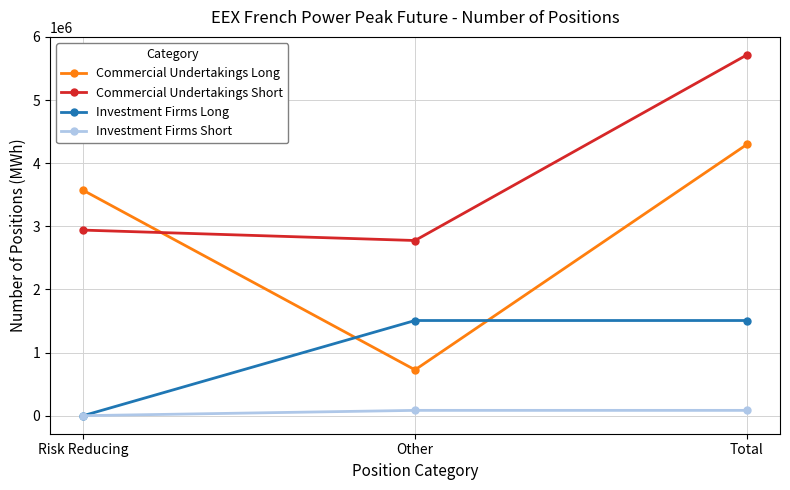

What is the difference between the highest and lowest values at Risk Reducing?

3570672